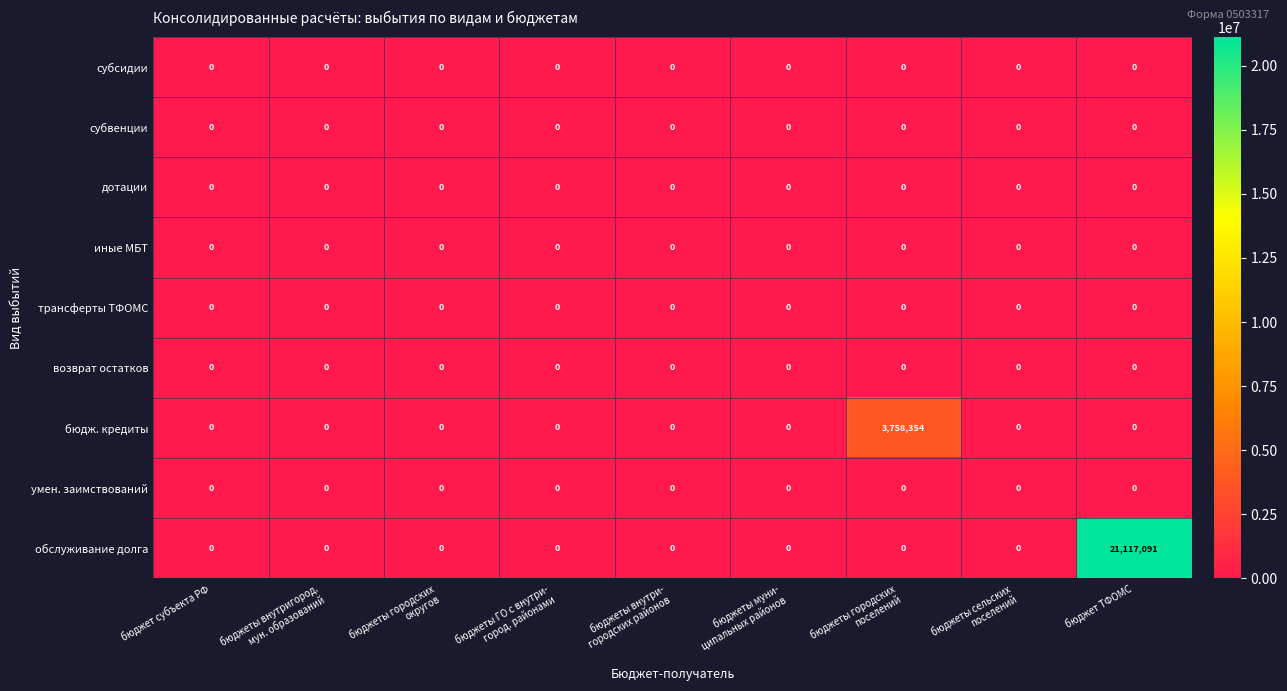

The обслуживание долга series shows 21117091 at бюджет ТФОМС. True or false?

True